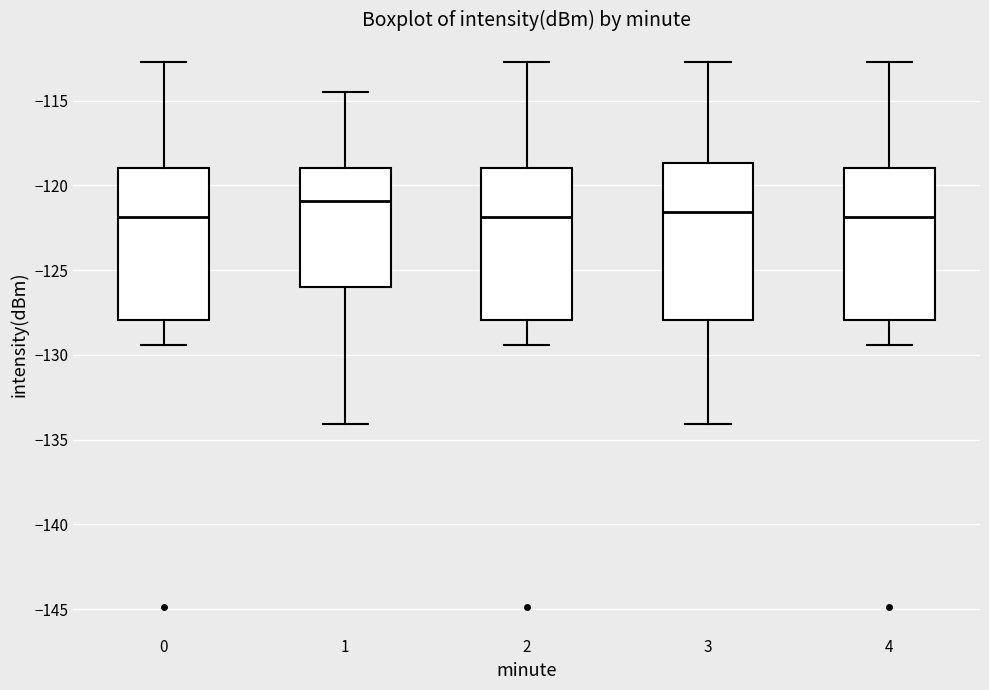

Reading left to right, read every box against the y-axis: the position of its median line, the range the box covers, and the ends of its whiskers. The values are not printed on the chart, so give them approximately, as read against the axis.

0: median -122.0, box -128.0 to -119.0, whiskers -129.5 to -112.5
1: median -121.0, box -126.0 to -119.0, whiskers -134.0 to -114.5
2: median -122.0, box -128.0 to -119.0, whiskers -129.5 to -112.5
3: median -121.5, box -128.0 to -118.5, whiskers -134.0 to -112.5
4: median -122.0, box -128.0 to -119.0, whiskers -129.5 to -112.5